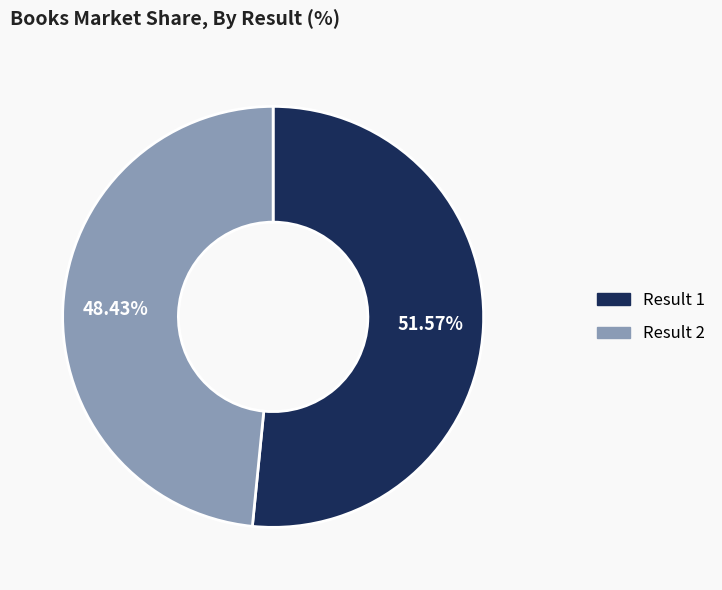

To the nearest percent, what is the average slice percentage?

50%